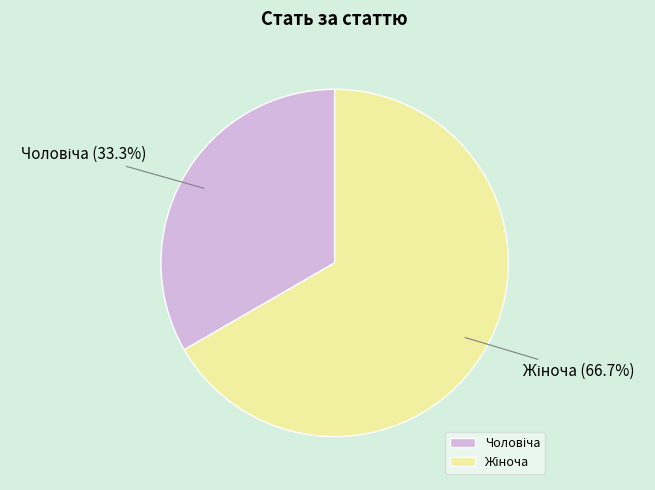

Does any single category account for the majority?

Yes